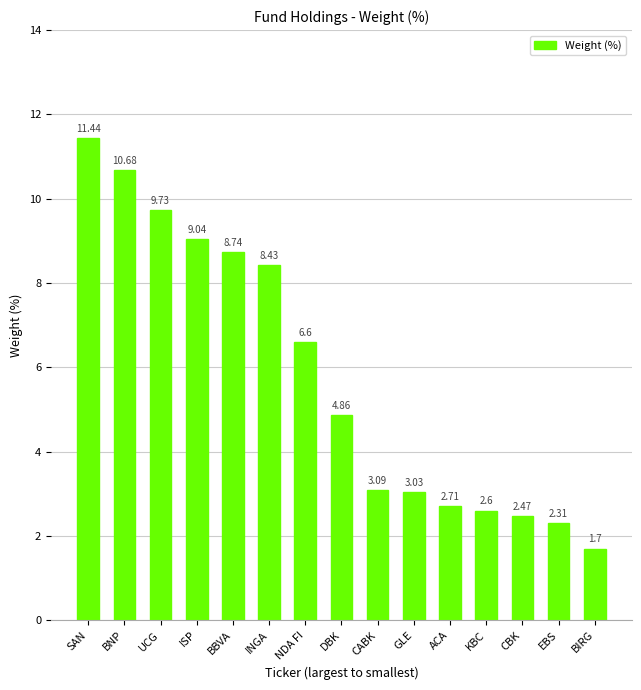

What is the label of the 2nd bar from the right?

EBS